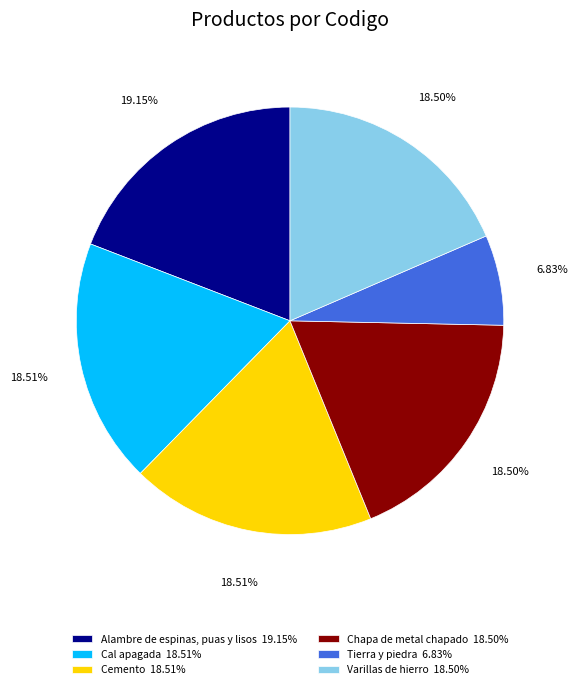

Combined, what portion of the pie is Chapa de metal chapado and Cal apagada?

37.0%